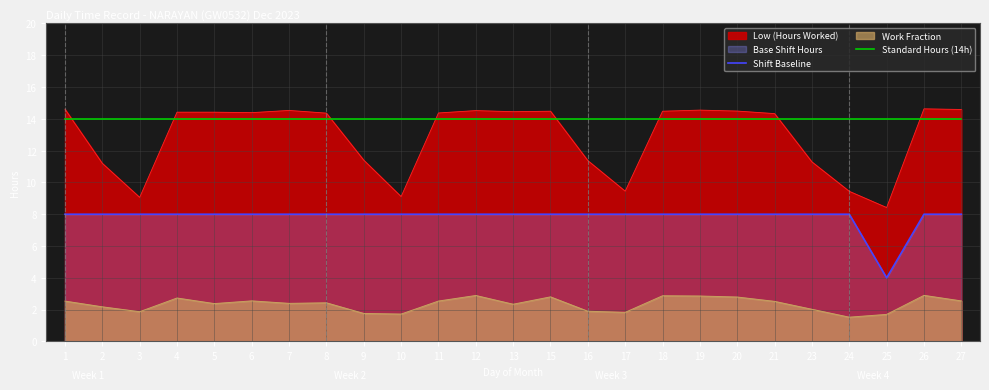

Is the value of Standard Hours (14h) at 20 greater than the value of Shift Baseline at 4?

Yes